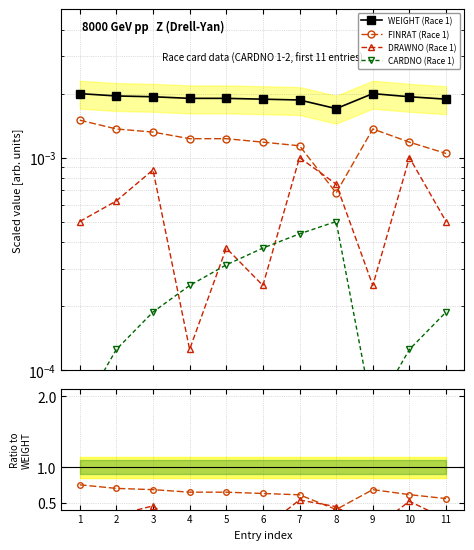

Between which two adjacent categories do DRAWNO and CARDNO first intersect?

3 and 4